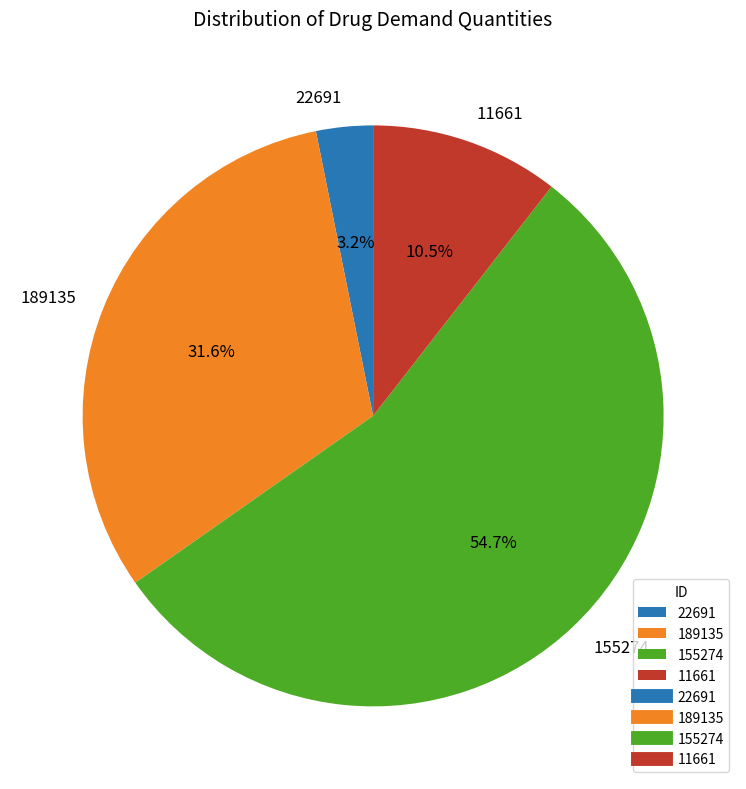

True or false: 155274 accounts for 55% of the total.

True